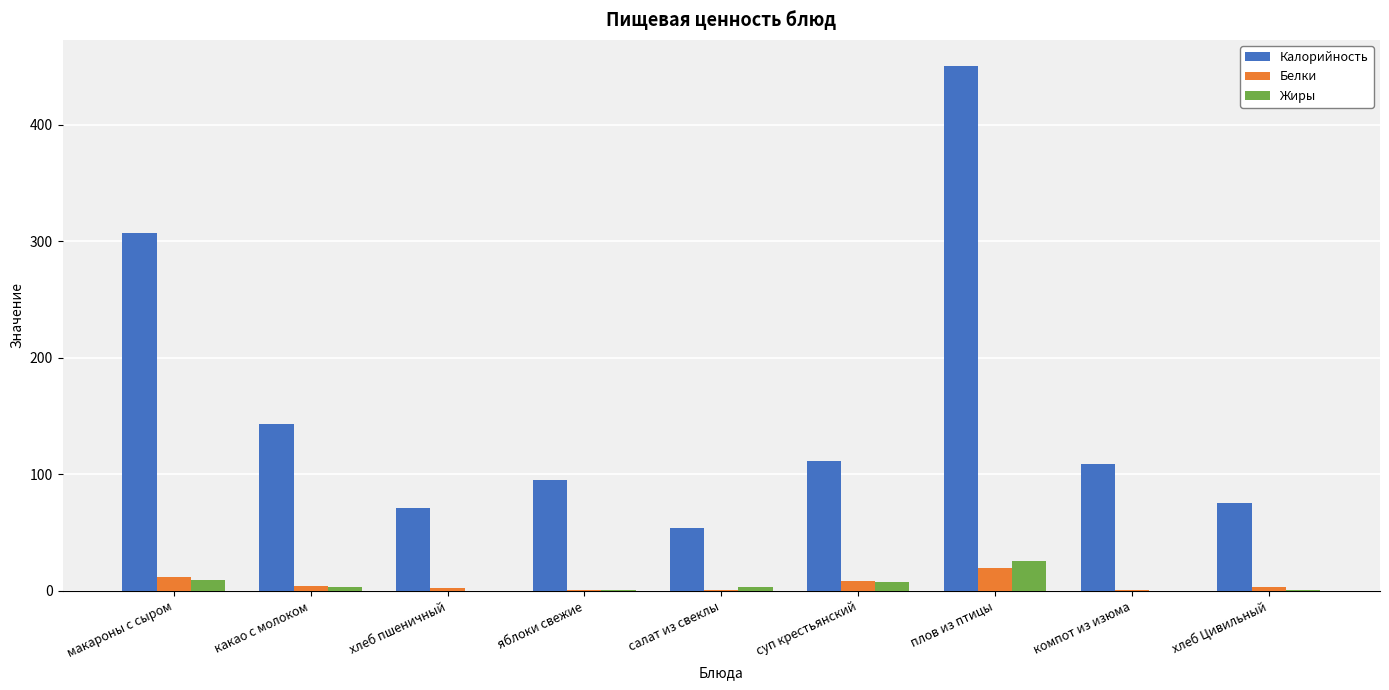

True or false: Калорийность has a value of 449.6 at макароны с сыром.

False